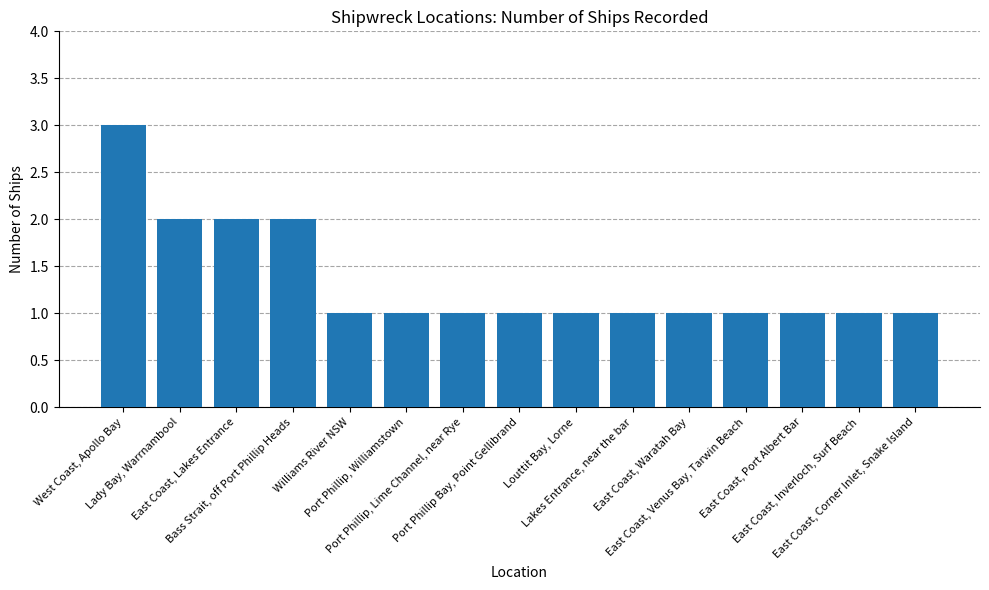

Does the chart contain any negative values?

No